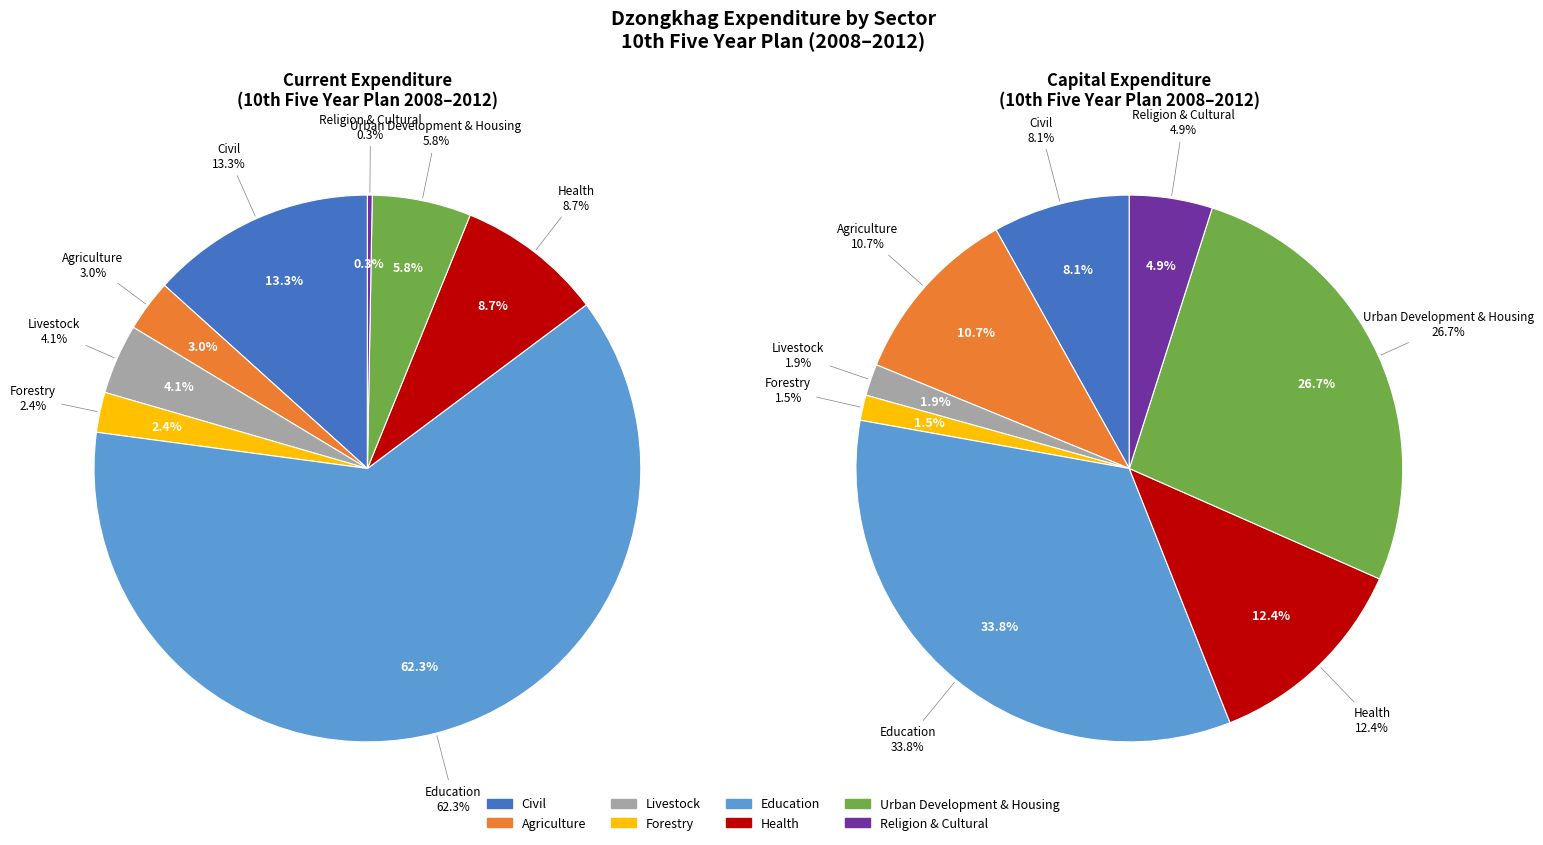

Combined, do capital_10th and 7 account for over 50%?

No